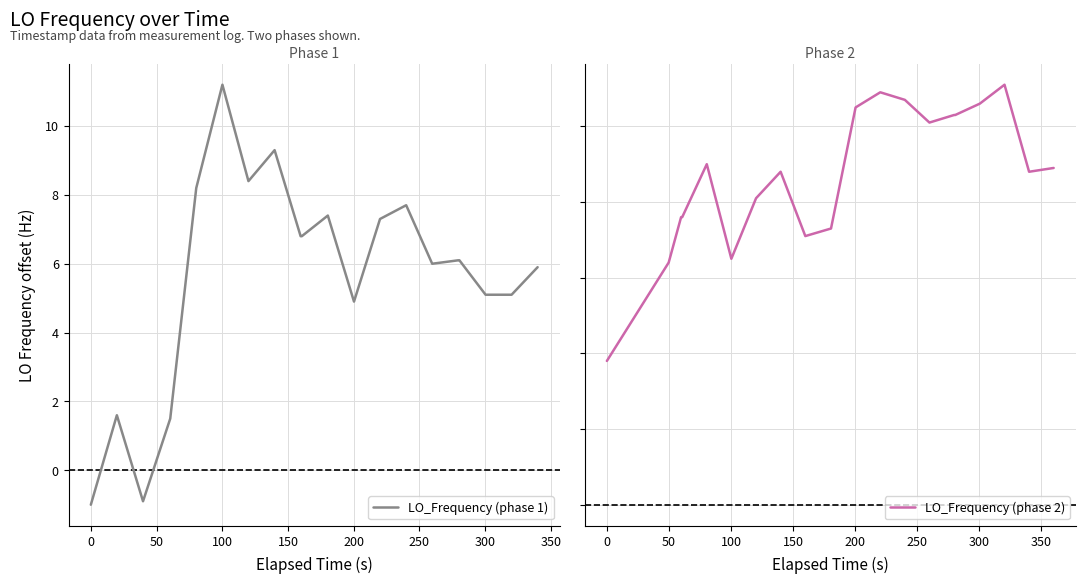

How many lines are shown in the chart?

2